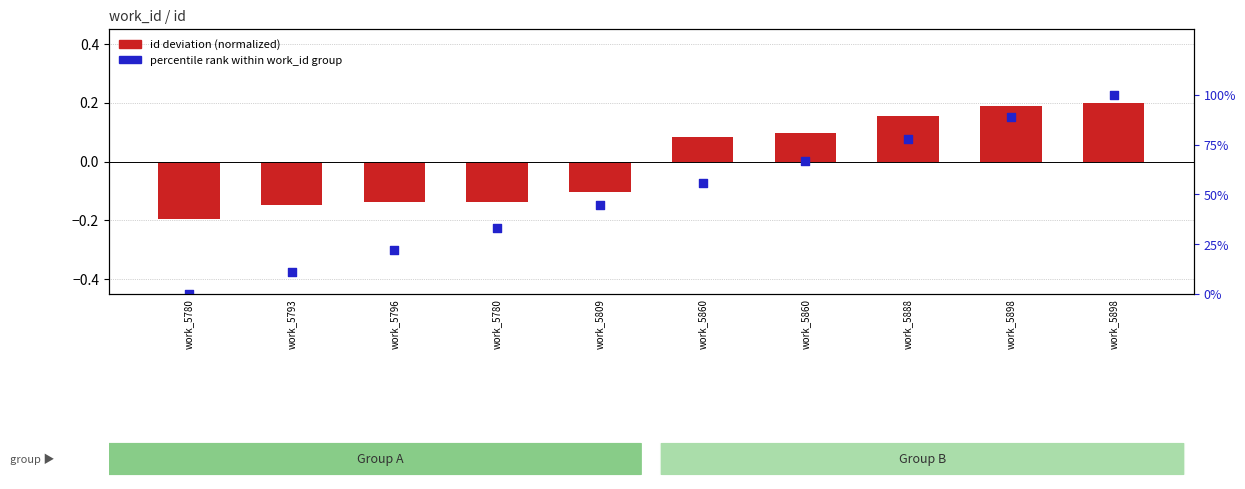

What are all the series names shown in the legend?

id deviation (normalized), percentile rank within work_id group